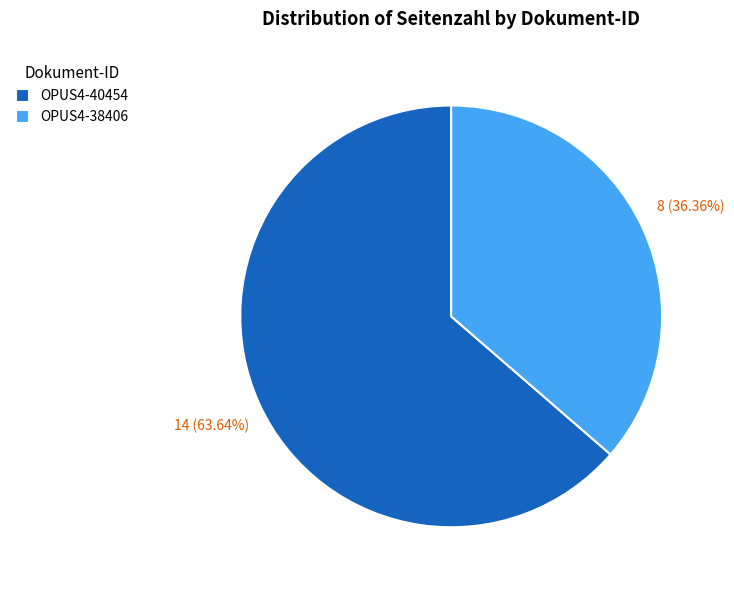

To the nearest percent, what portion does OPUS4-40454 represent?

64%